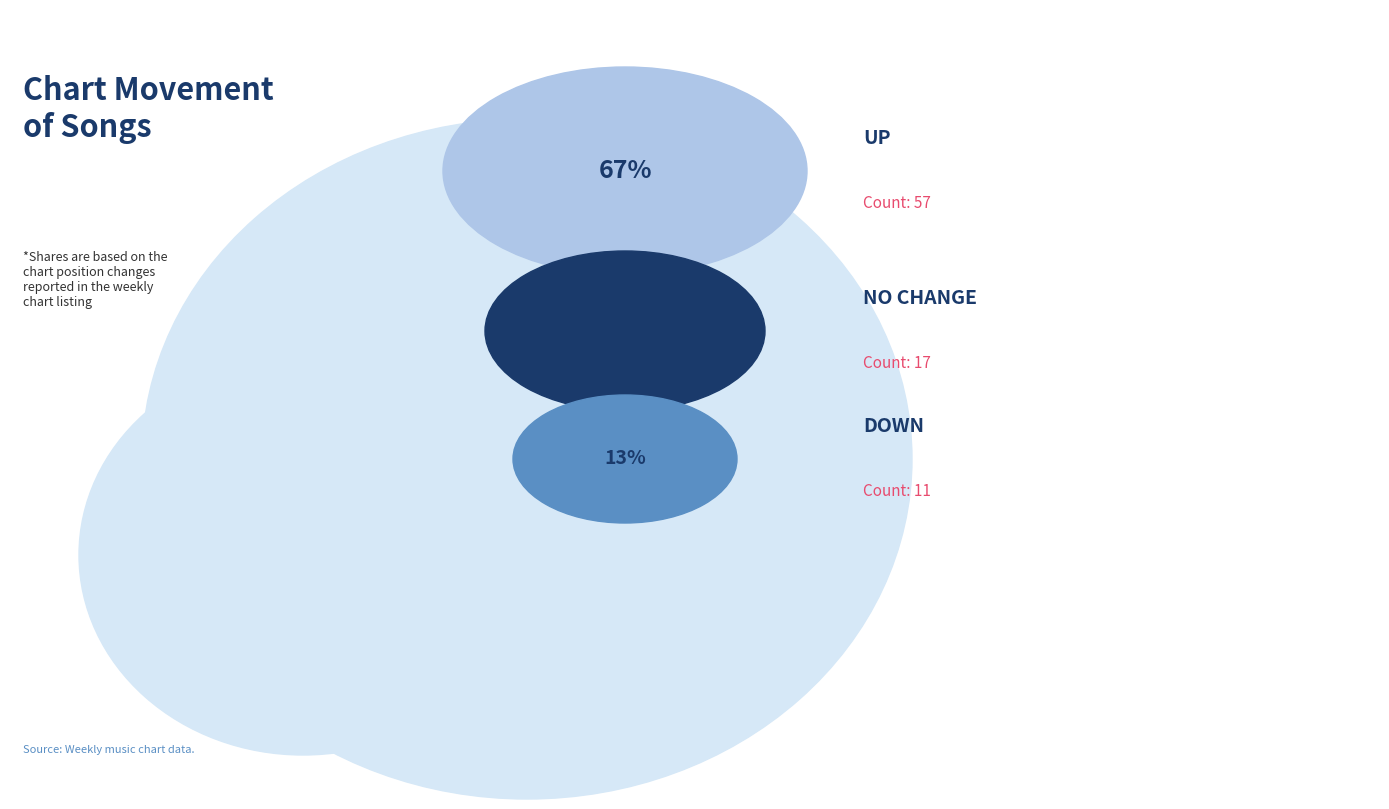

True or false: up accounts for 67% of the total.

True